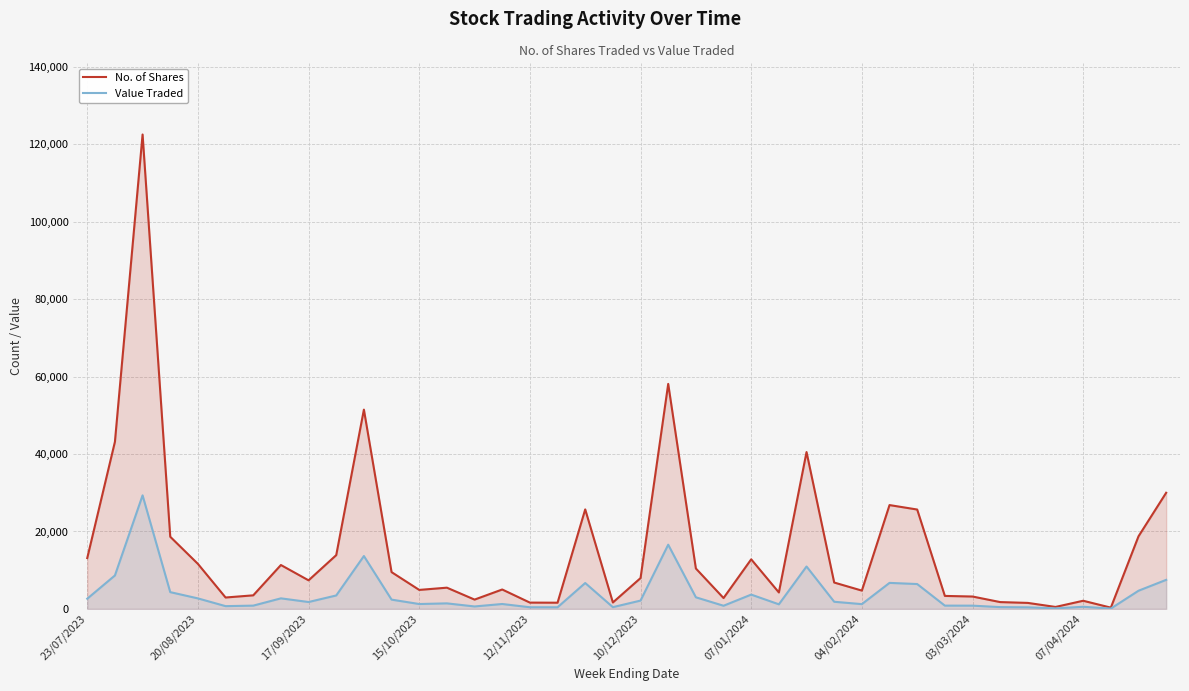

Reading left to right, transcribe all the data shown in this chart.

No. of Shares: 13130	43160	122563	18635	11626	2940	3500	11333	7377	13889	51484	9497	4900	5480	2400	5009	1622	1597	25700	1657	7959	58123	10434	2800	12805	4245	40519	6806	4724	26819	25669	3350	3193	1757	1543	501	2100	323	18751	30000
Value Traded: 2628	8634	29331	4328	2710	708	840	2722	1774	3467	13655	2392	1255	1425	627	1262	421	415	6682	447	2144	16583	2993	809	3690	1181	10950	1840	1228	6717	6417	841	834	457	402	130	546	81	4688	7500